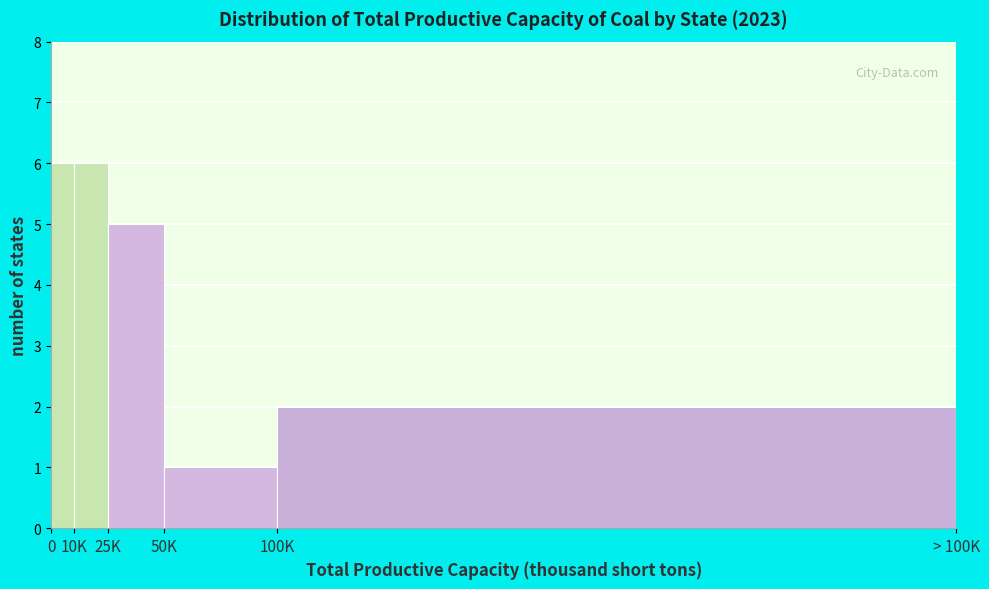

Reading left to right, list all the values displayed in this chart.

0=6	10K=6	25K=5	50K=1	100K=2